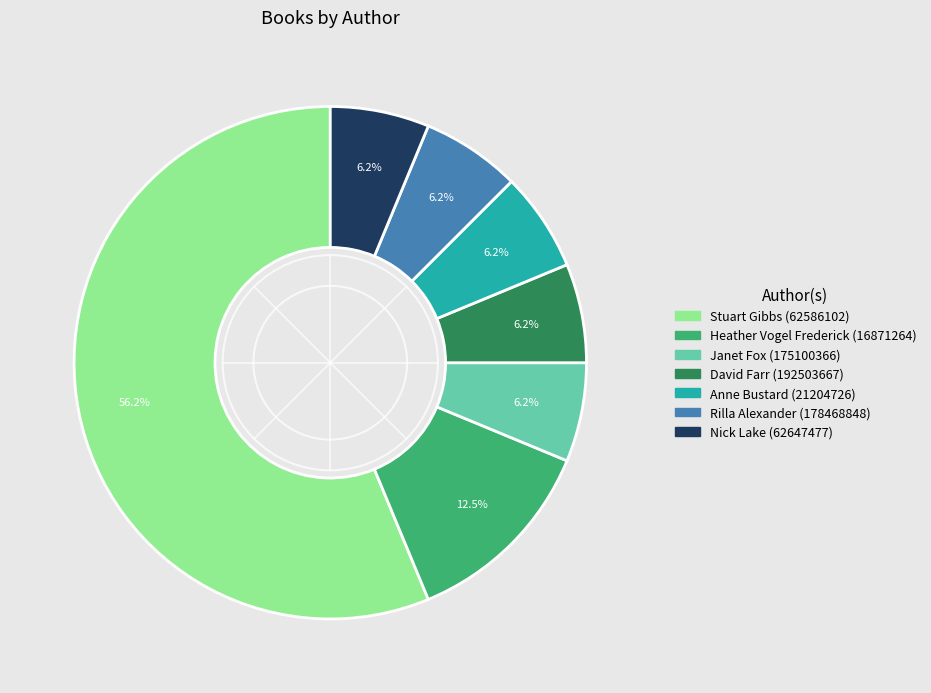

To the nearest percent, what is the difference between the largest and smallest slice percentages?

50%